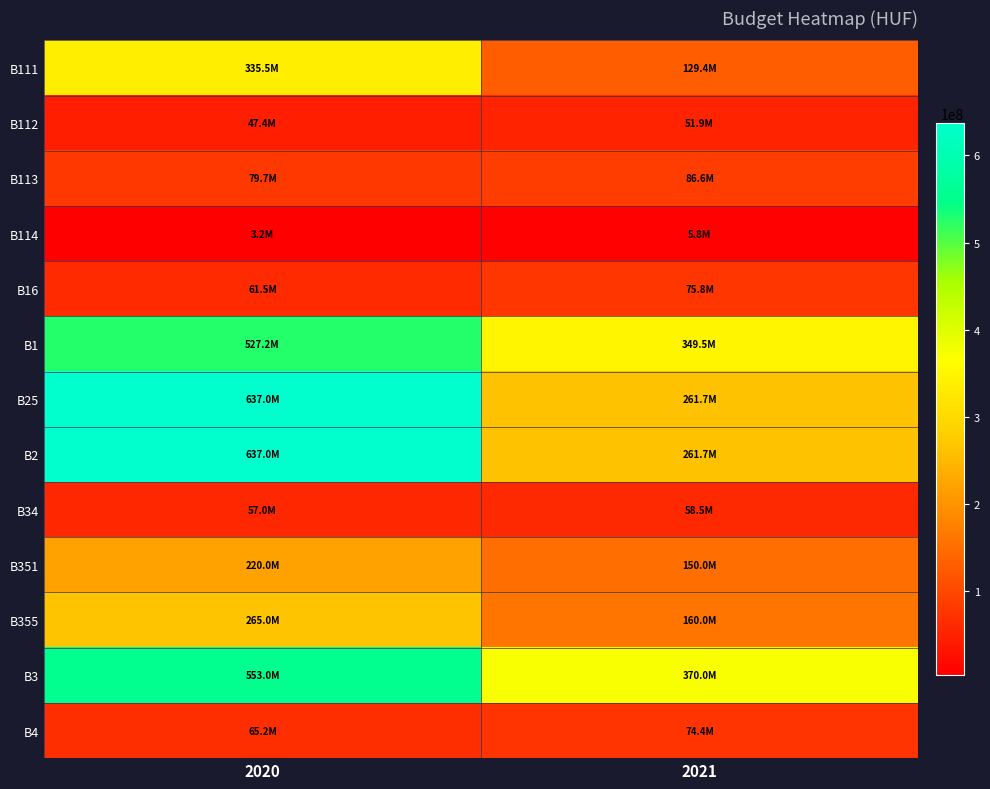

What is the spread (max minus min) of values at 2021?

364238650